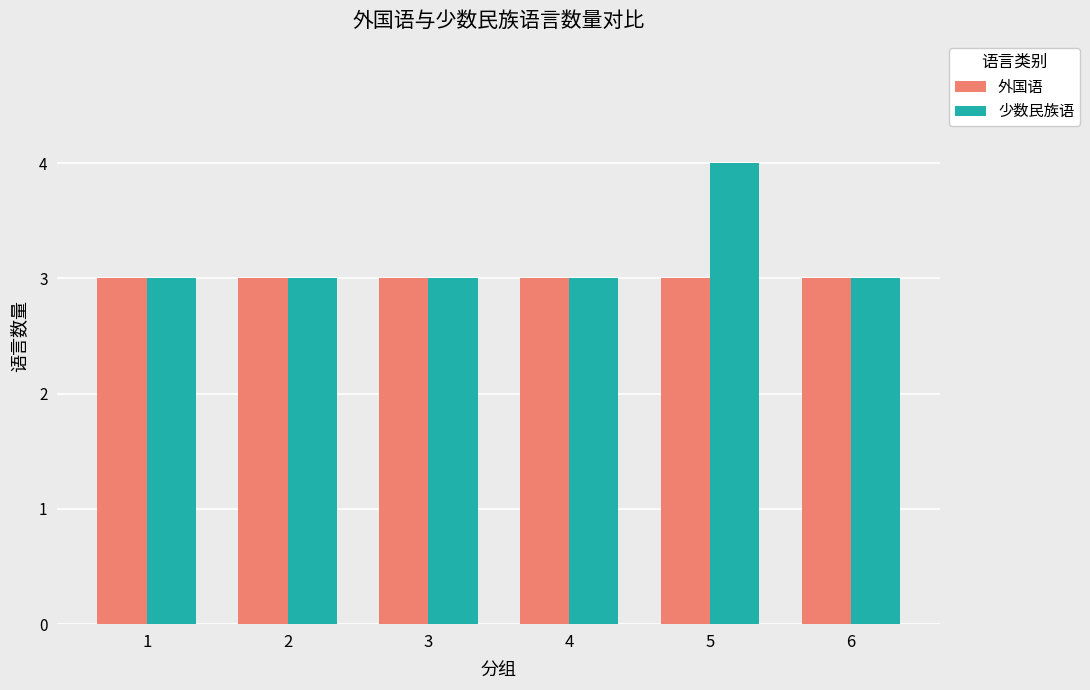

Rank the series by their maximum value, from lowest to highest.

外国语, 少数民族语